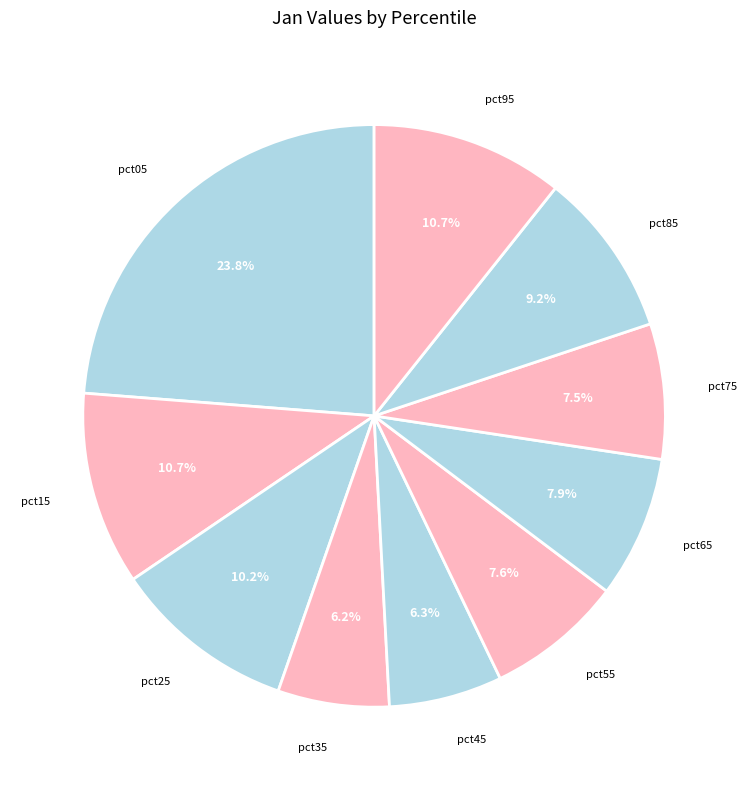

Does any single category account for the majority?

No